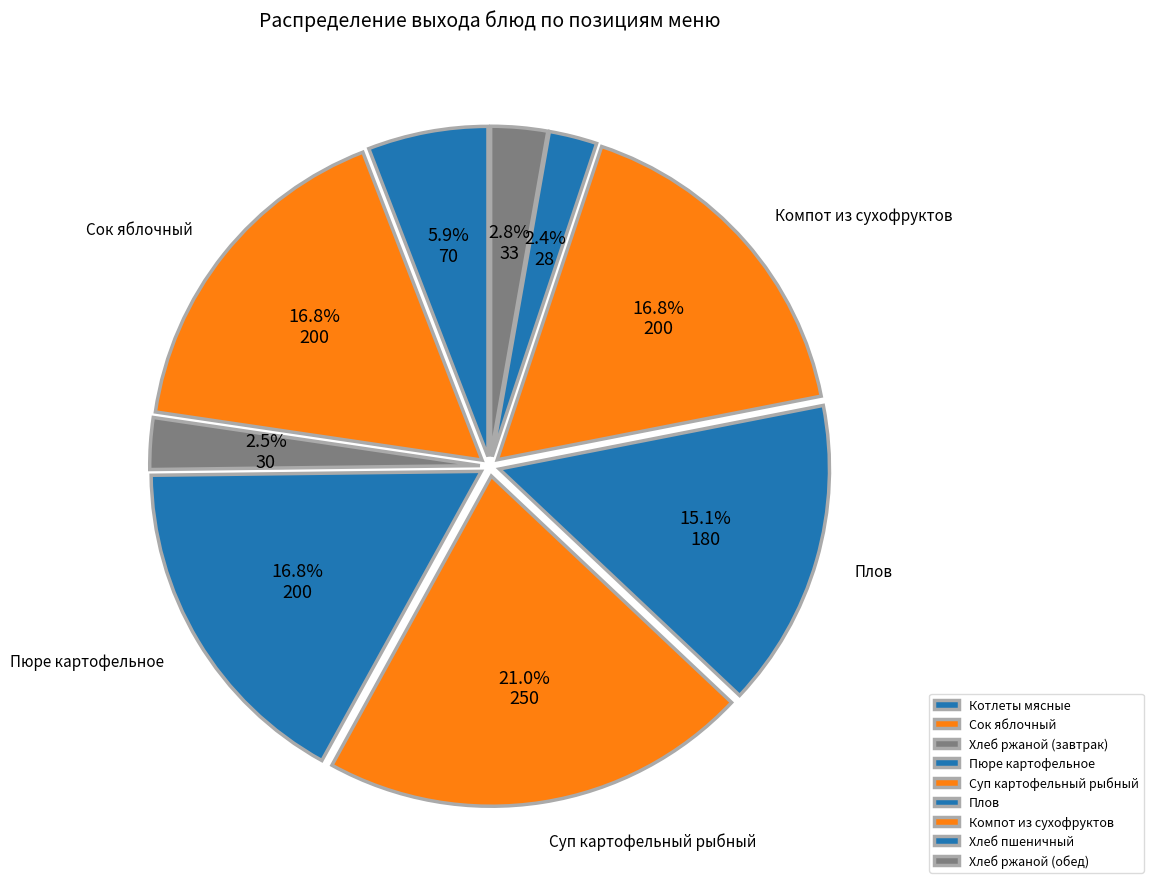

How many segments does this pie chart have?

9